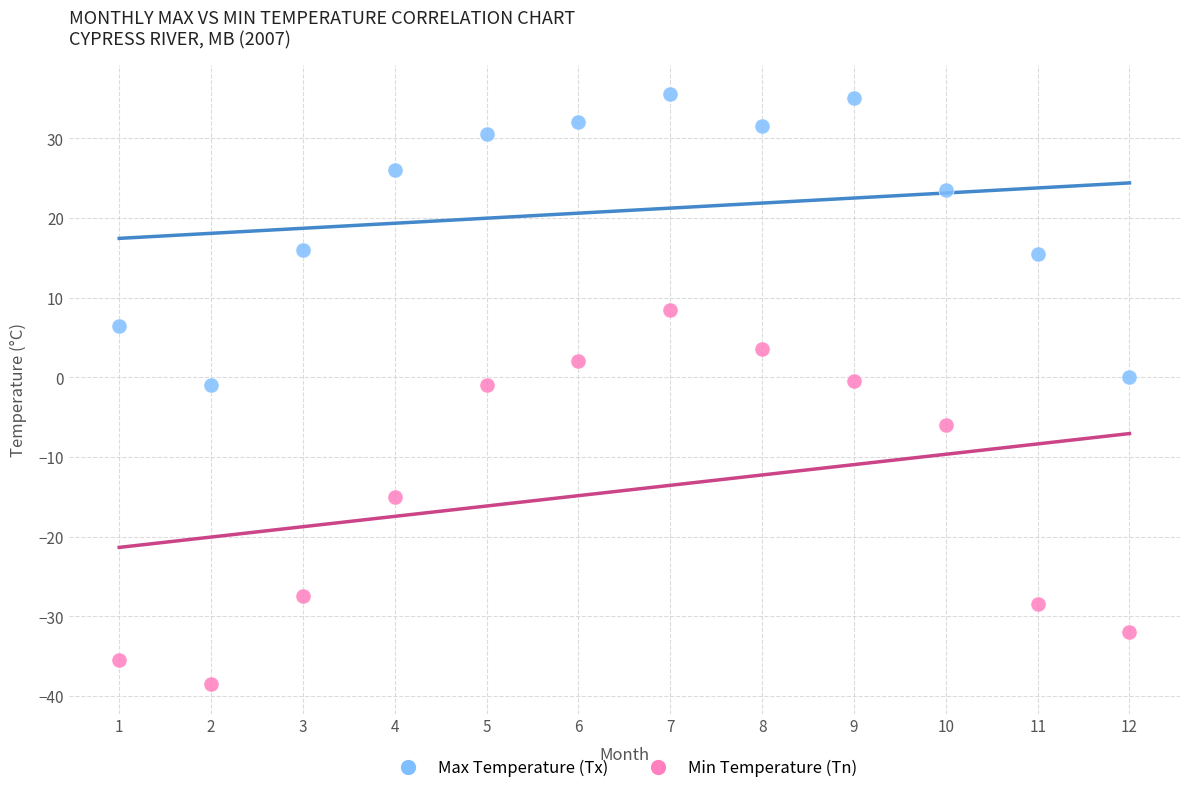

Which series reaches the minimum Y coordinate?

Min Temperature (Tn)